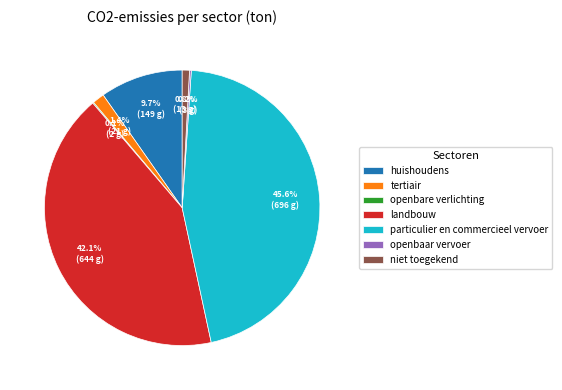

Combined, what portion of the pie is tertiair and huishoudens?

11.1%